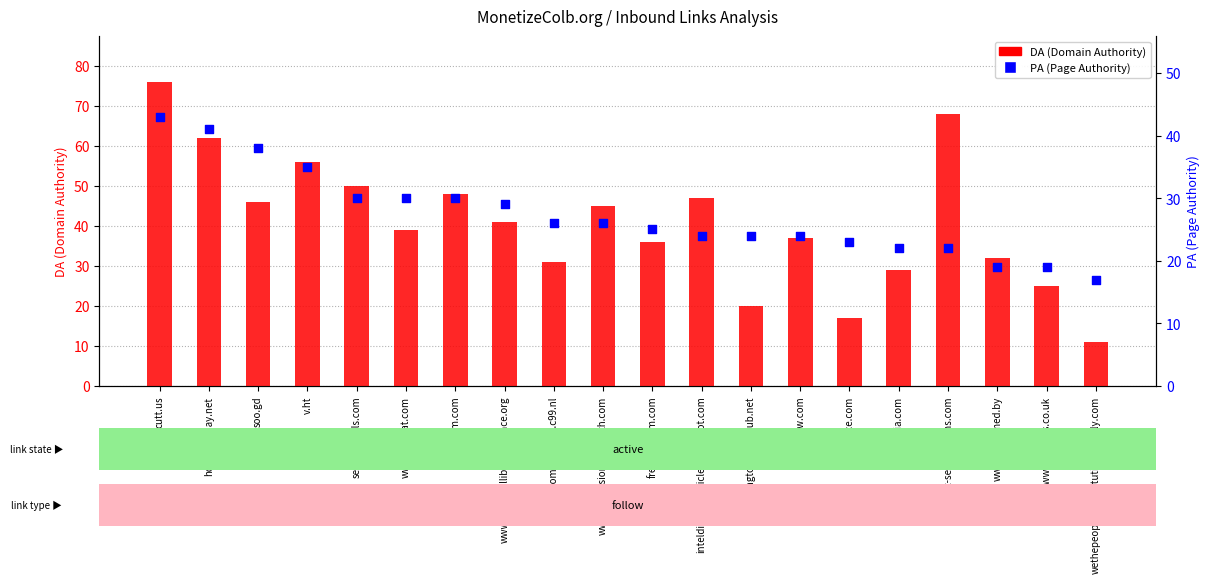

Which series has the largest total across all categories?

DA (Domain Authority)